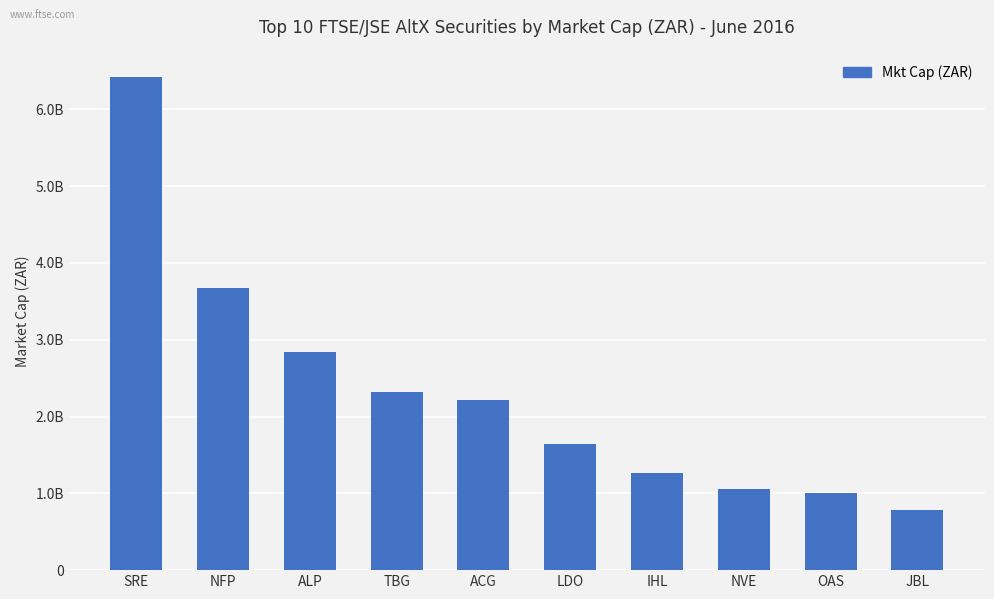

What is the label of the 8th bar from the left?

NVE